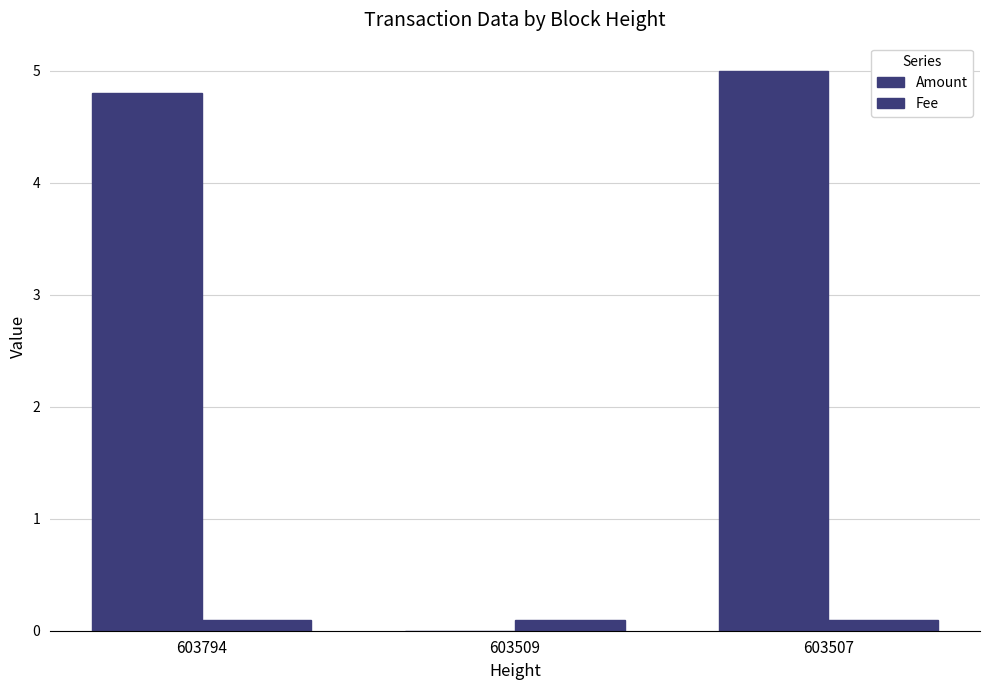

Does the chart contain stacked bars?

No